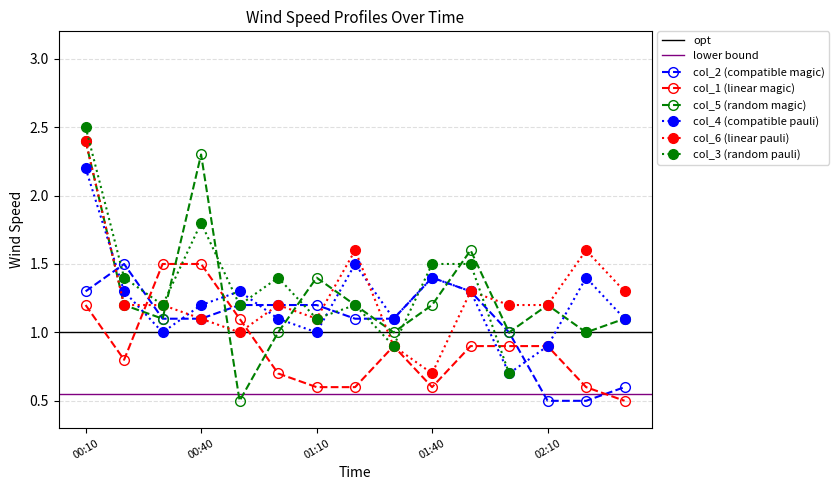

At how many categories does at least one series exceed 0?

15